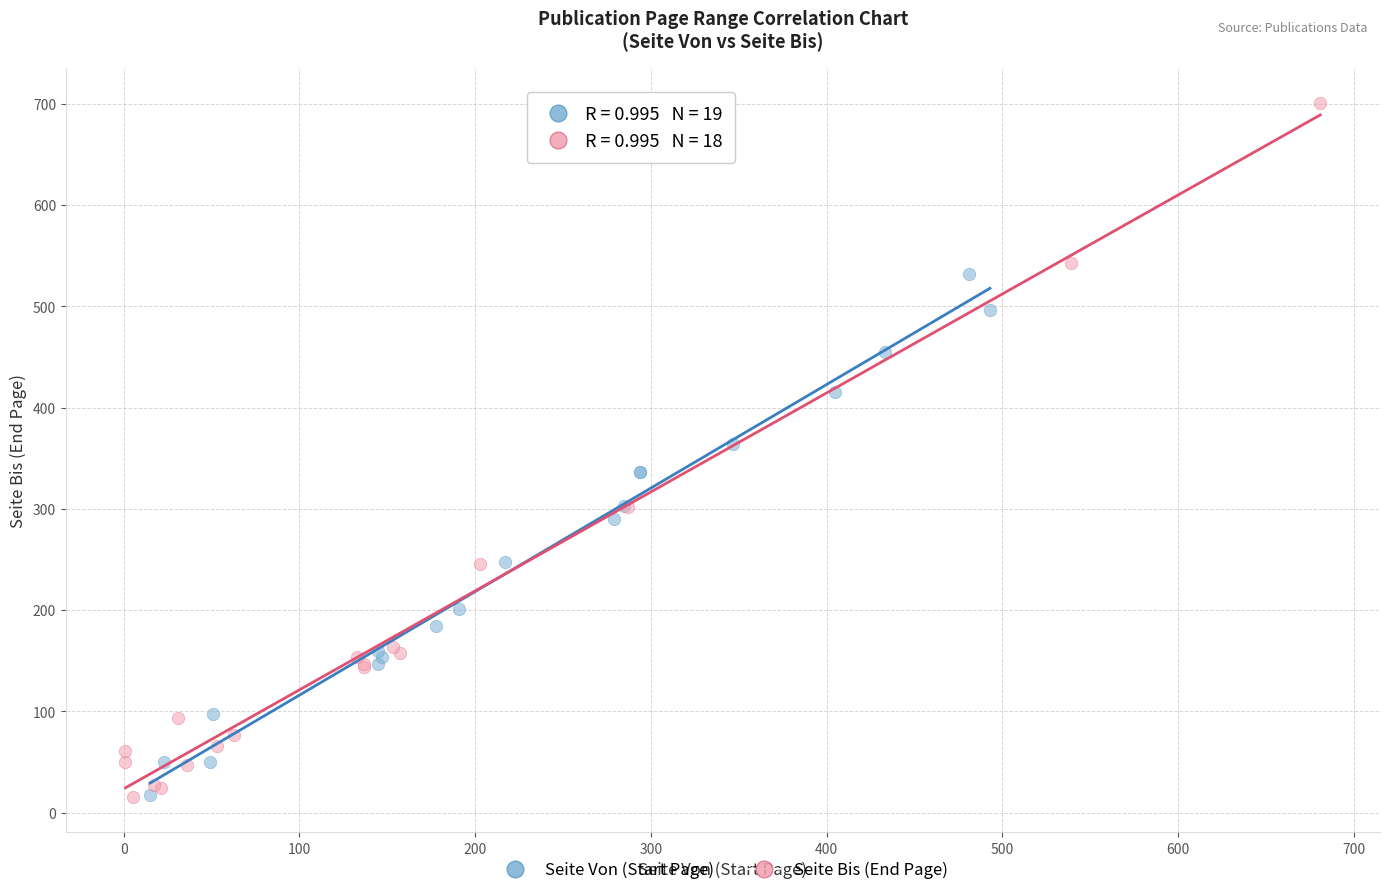

What are all the series names shown in the legend?

Seite Von (Start Page), Seite Bis (End Page)